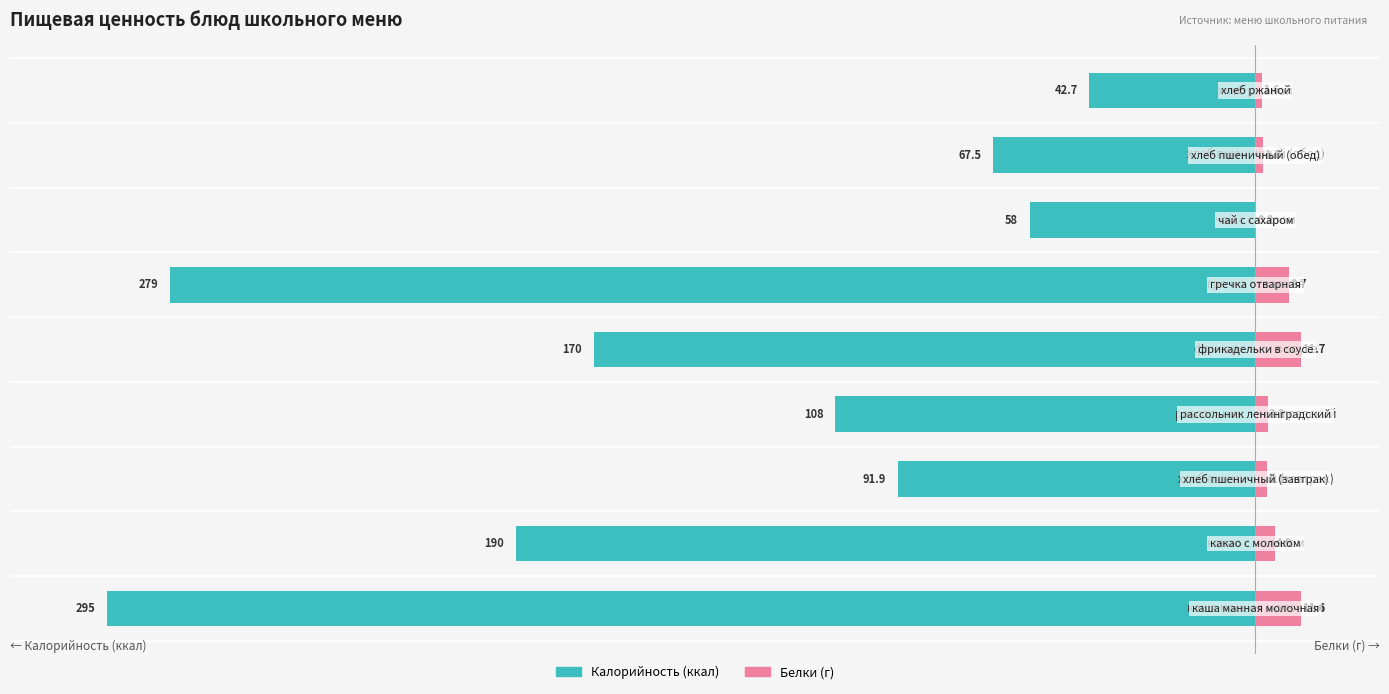

Reading left to right, transcribe all the data shown in this chart.

Калорийность (ккал): 0=-295.0	1=-190.0	2=-91.9	3=-108.0	4=-170.0	5=-279.0	6=-58.0	7=-67.5	8=-42.7
Белки (г): 0=11.6	1=4.9	2=3.0	3=3.2	4=11.7	5=8.7	6=0.2	7=1.9	8=1.6